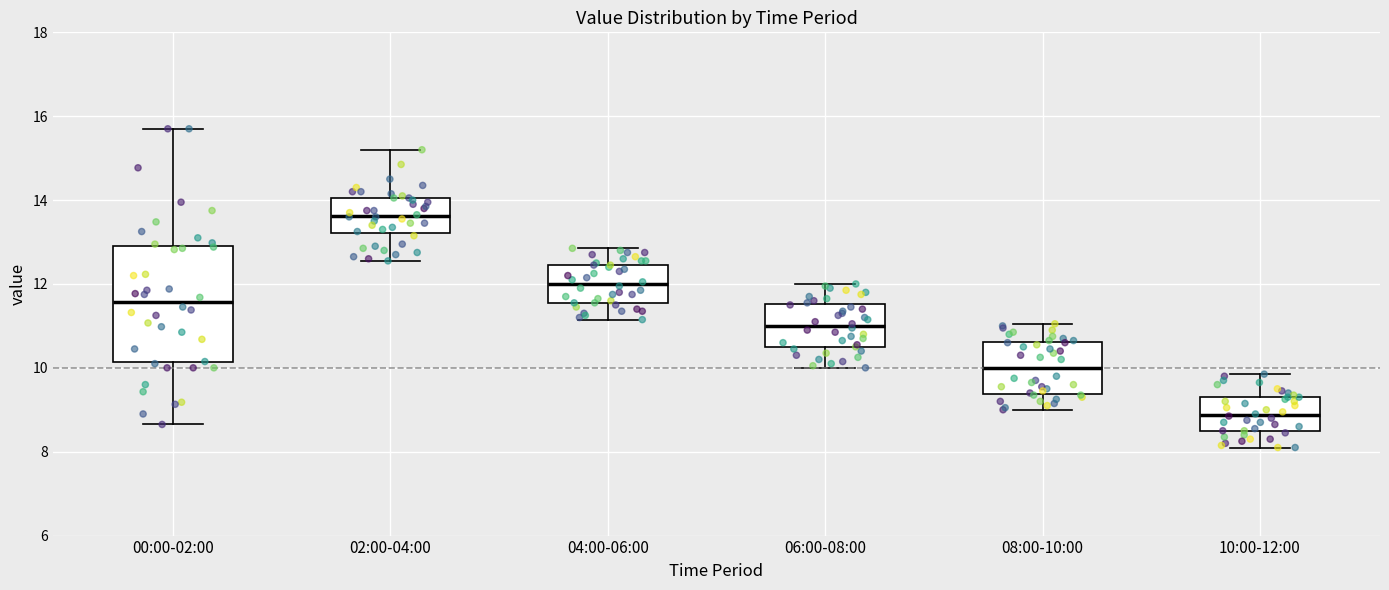

Which box's median line is the highest?

02:00-04:00